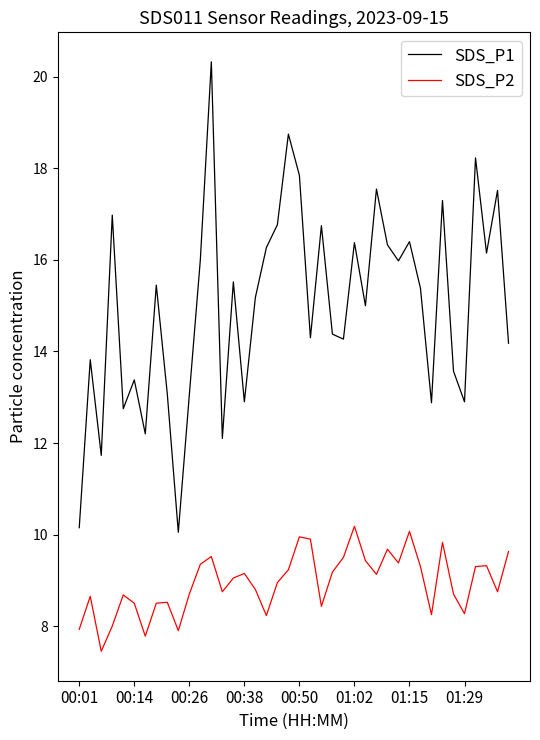

Rank the series by their maximum value, from lowest to highest.

SDS_P2, SDS_P1